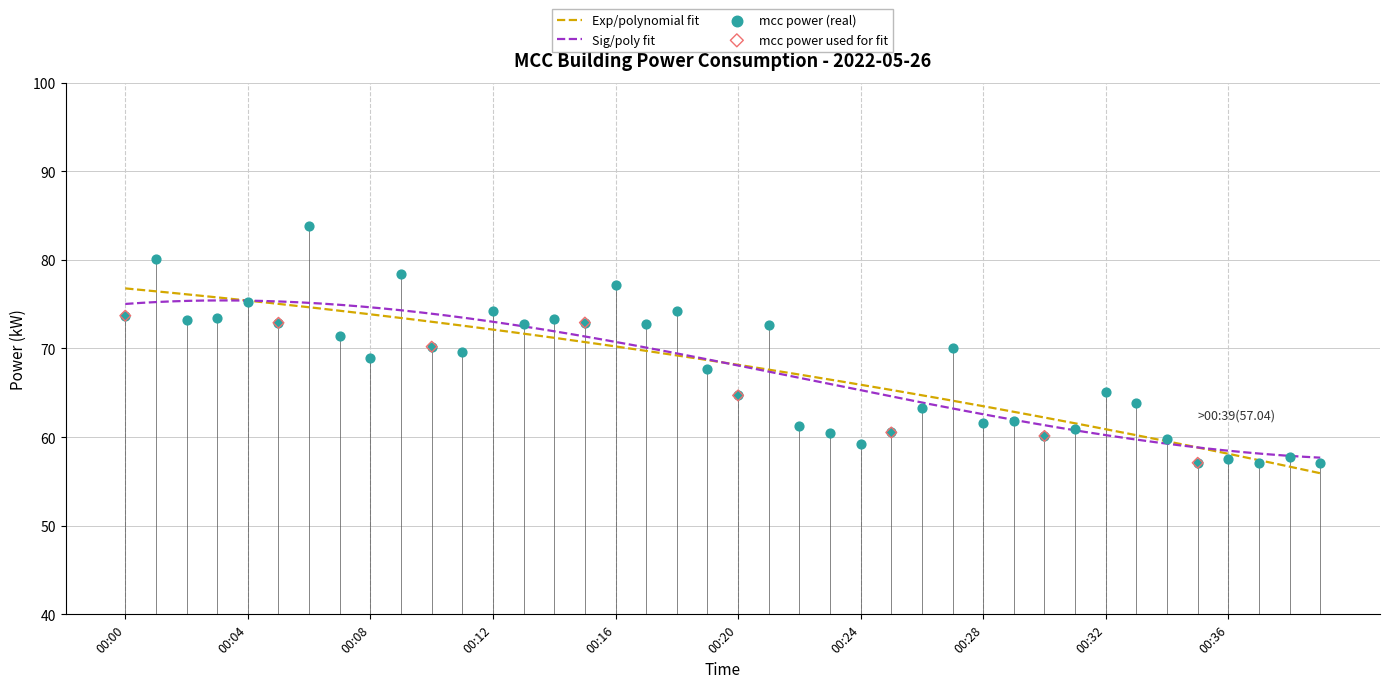

Between 00:17 and 00:33, which is larger?

00:17